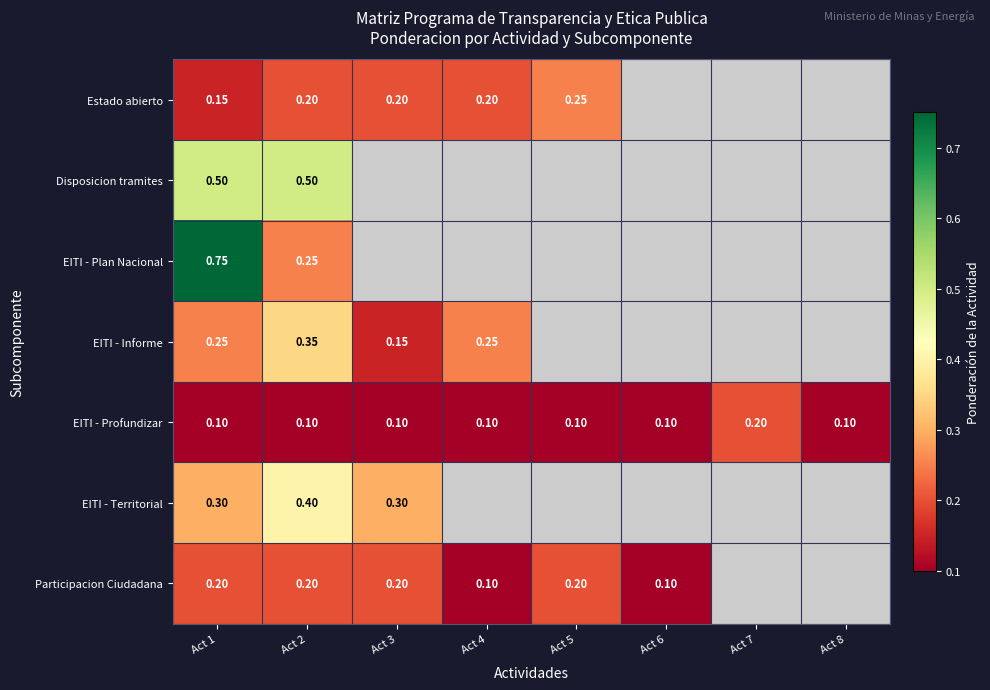

Which series has the largest range (max minus min)?

EITI - Plan Nacional